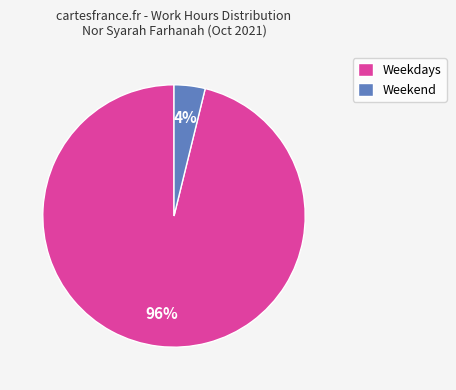

Does Weekdays represent more than half of the total?

Yes